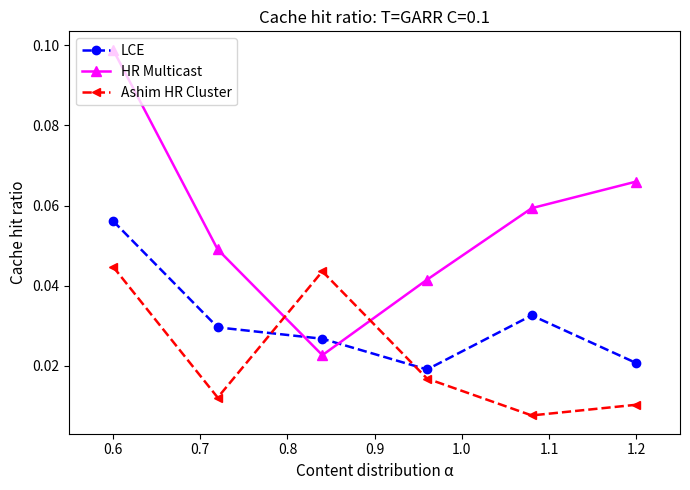

True or false: HR Multicast has more than 2 interior local peaks.

False